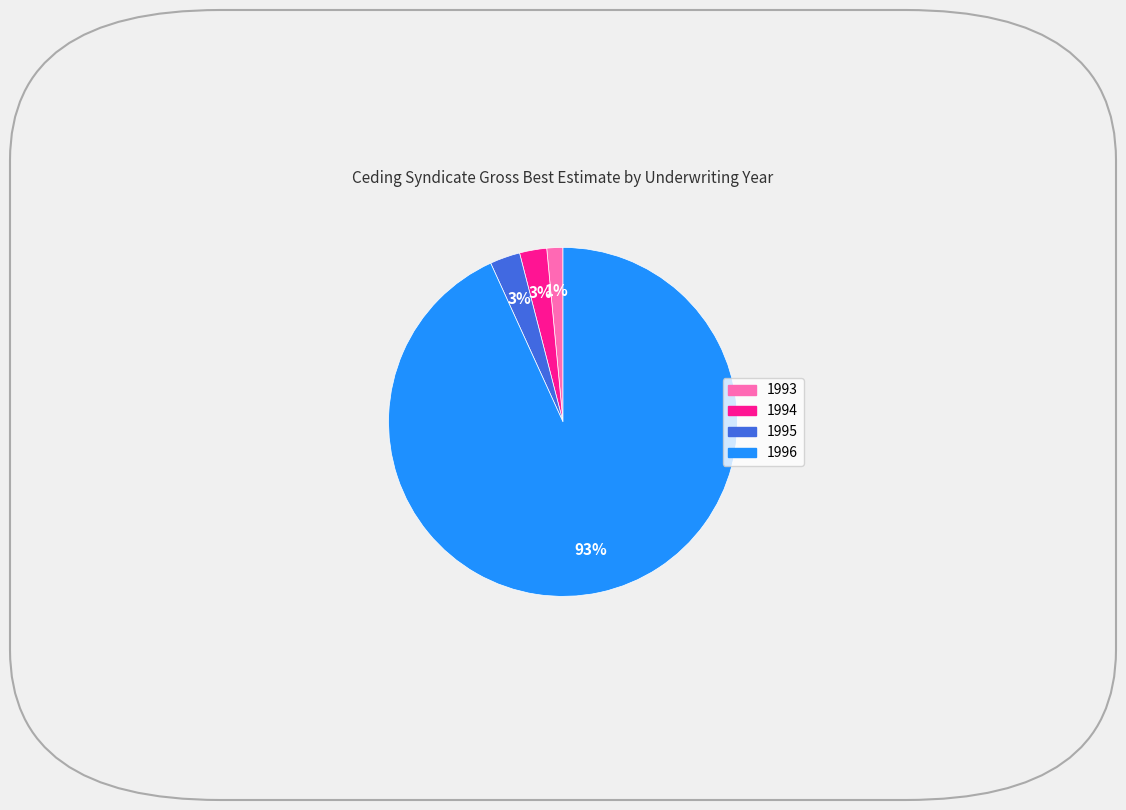

How many slices are in this pie chart?

4